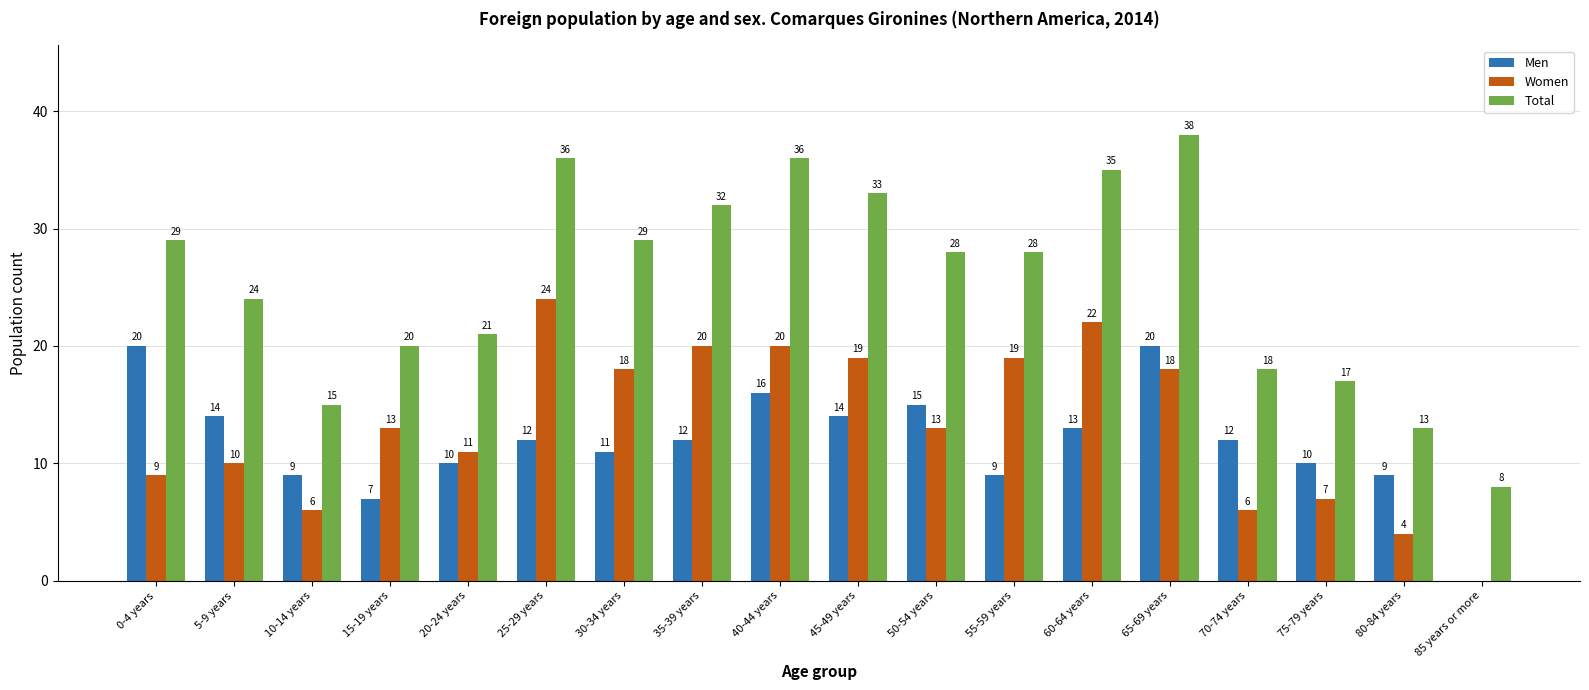

At which category is the sum across all series the highest?

65-69 years